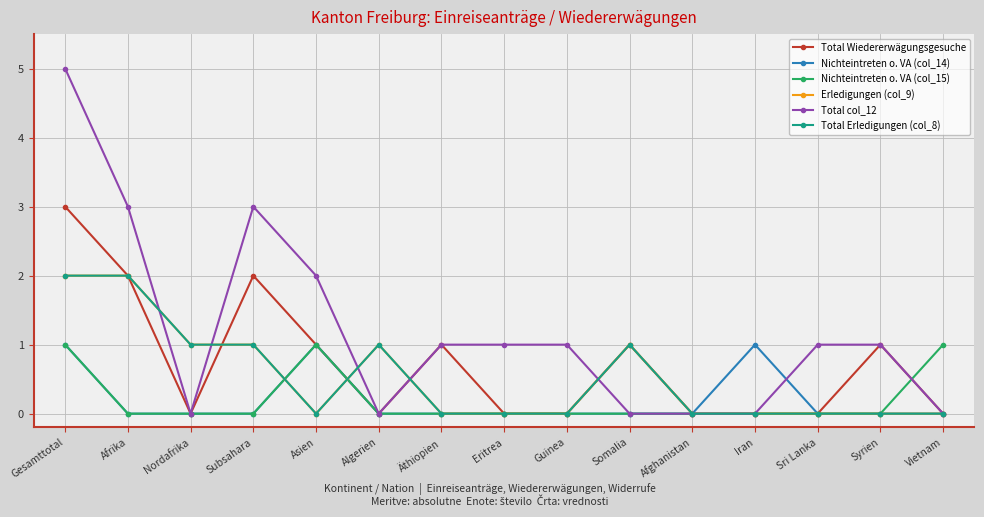

What is the difference between the Nichteintreten o. VA (col_15) values at Eritrea and Asien?

1